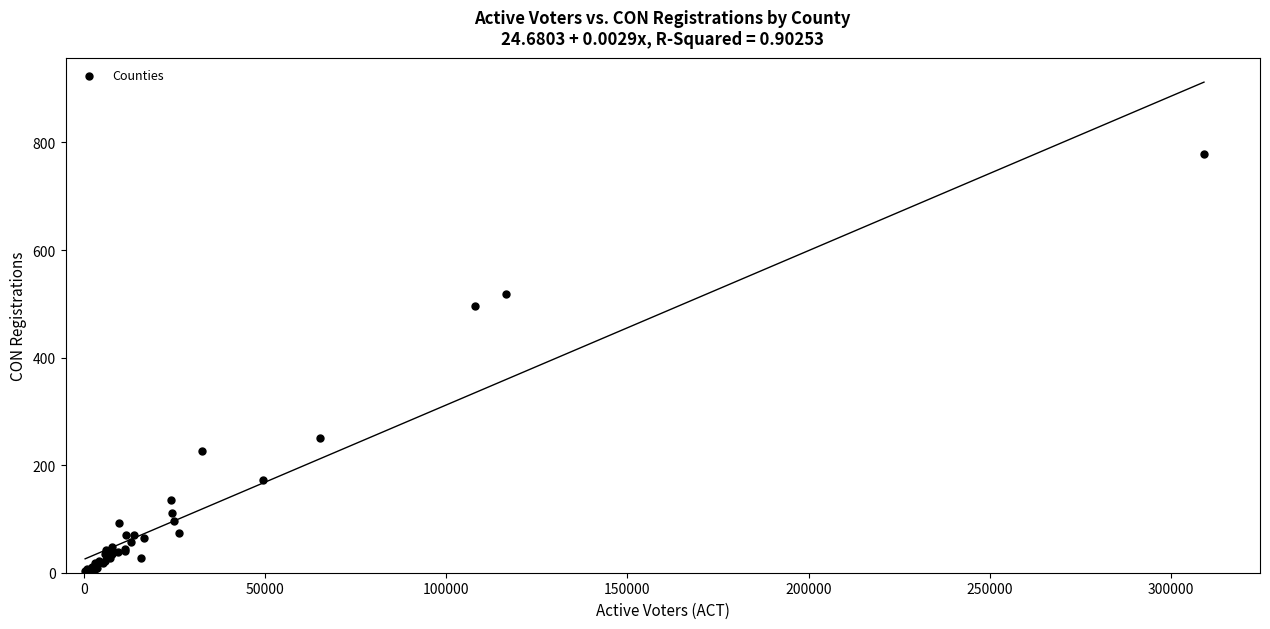

What Y value in the scatter plot is closest to 391?

496